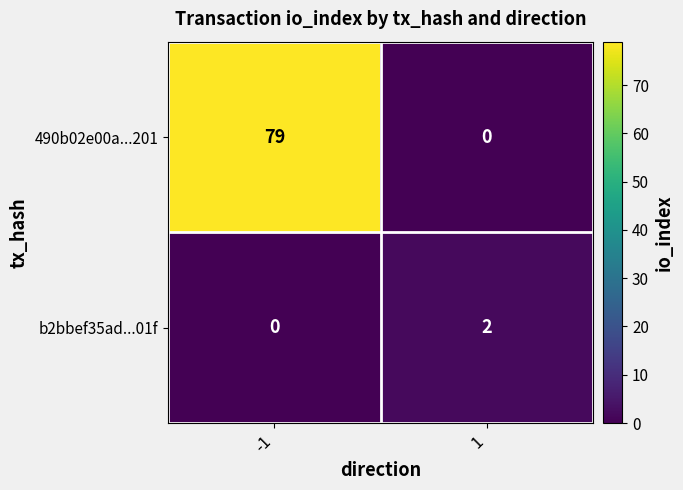

Reading left to right, list all the values displayed in this chart.

490b02e00a...201: 79	0
b2bbef35ad...01f: 0	2